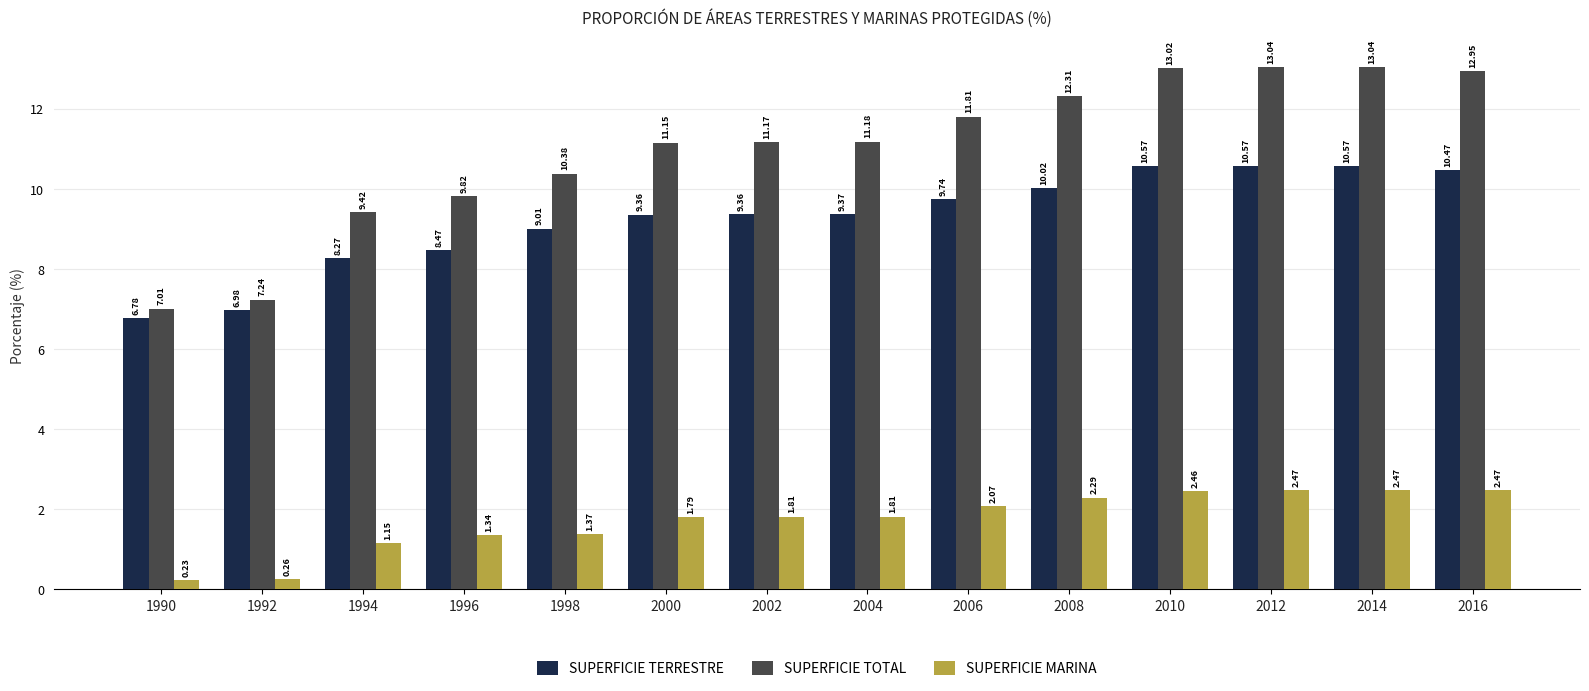

Which series has the largest total across all categories?

SUPERFICIE TOTAL